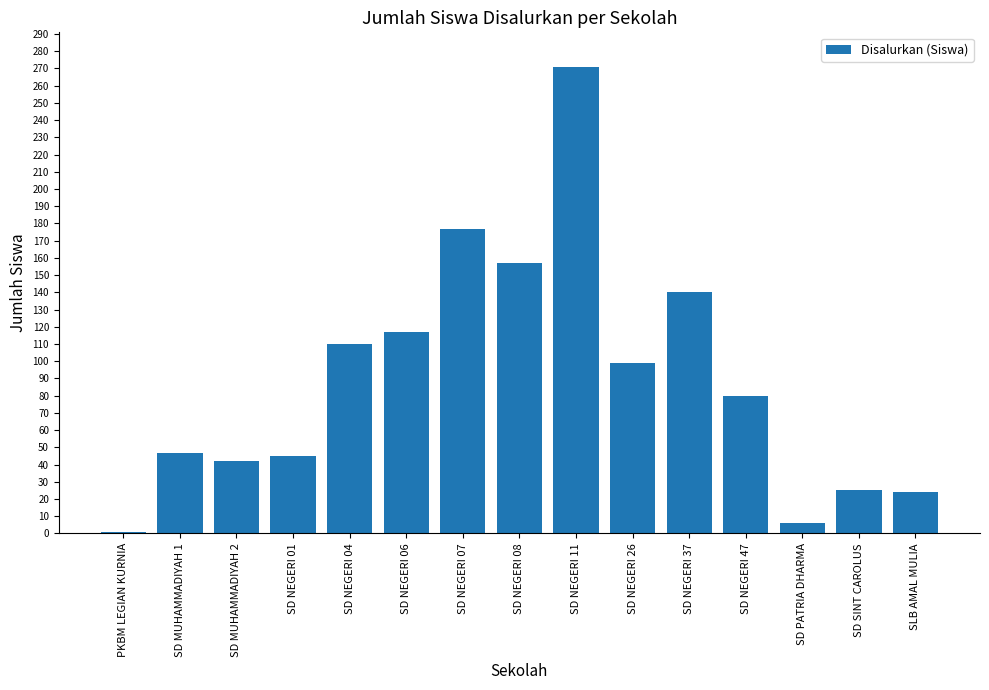

What is the sum of the values at PKBM LEGIAN KURNIA and SD MUHAMMADIYAH 1?

48